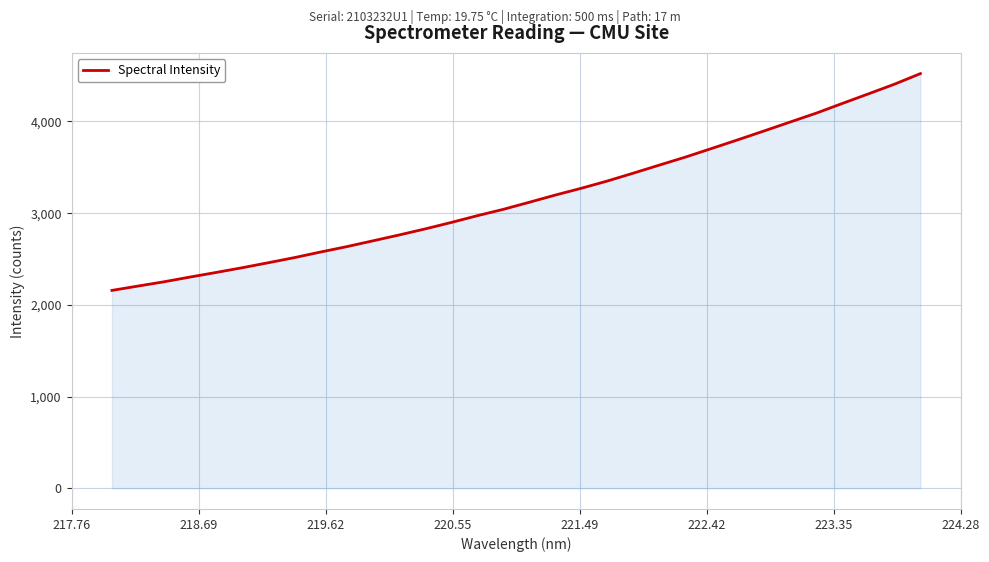

What is the sum of all values?

101497.9